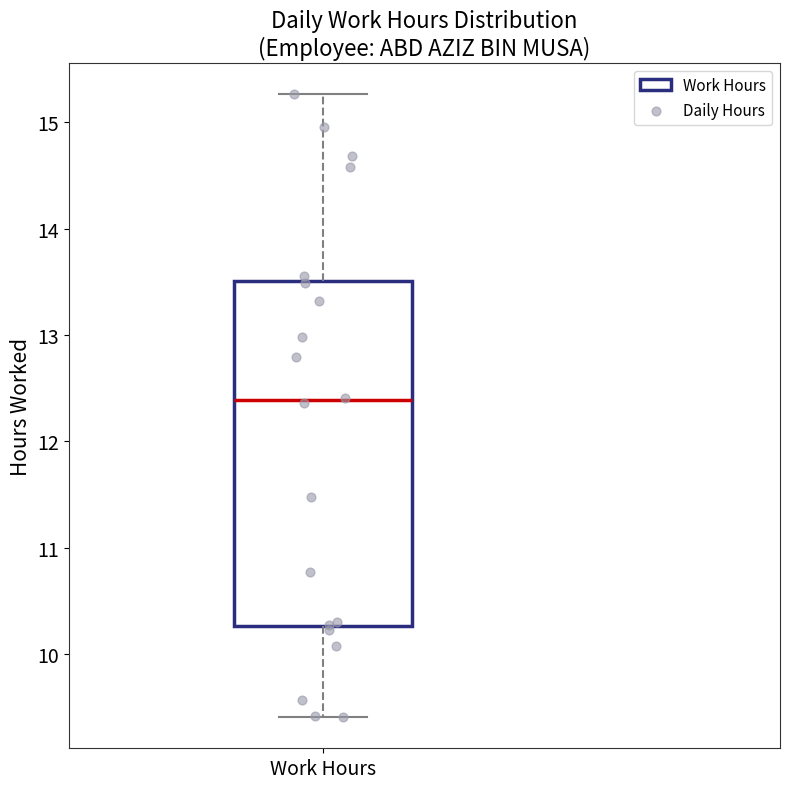

Where does the median line of the box for Work Hours sit on the y-axis? The values are not printed on the chart, so give them approximately, as read against the axis.

12.4